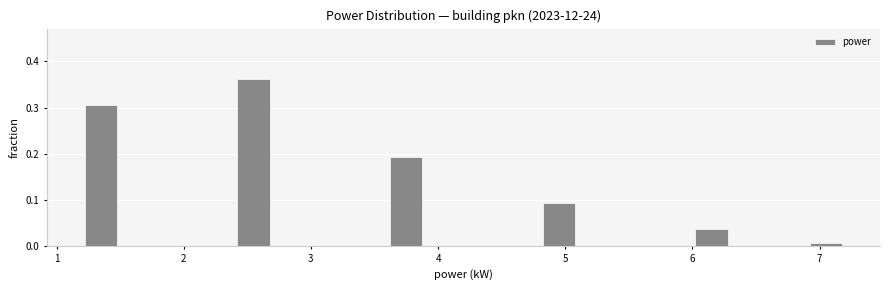

Around what value on the x-axis is the tallest bar? Give the approximate position of its centre, as read against the axis.

2.6